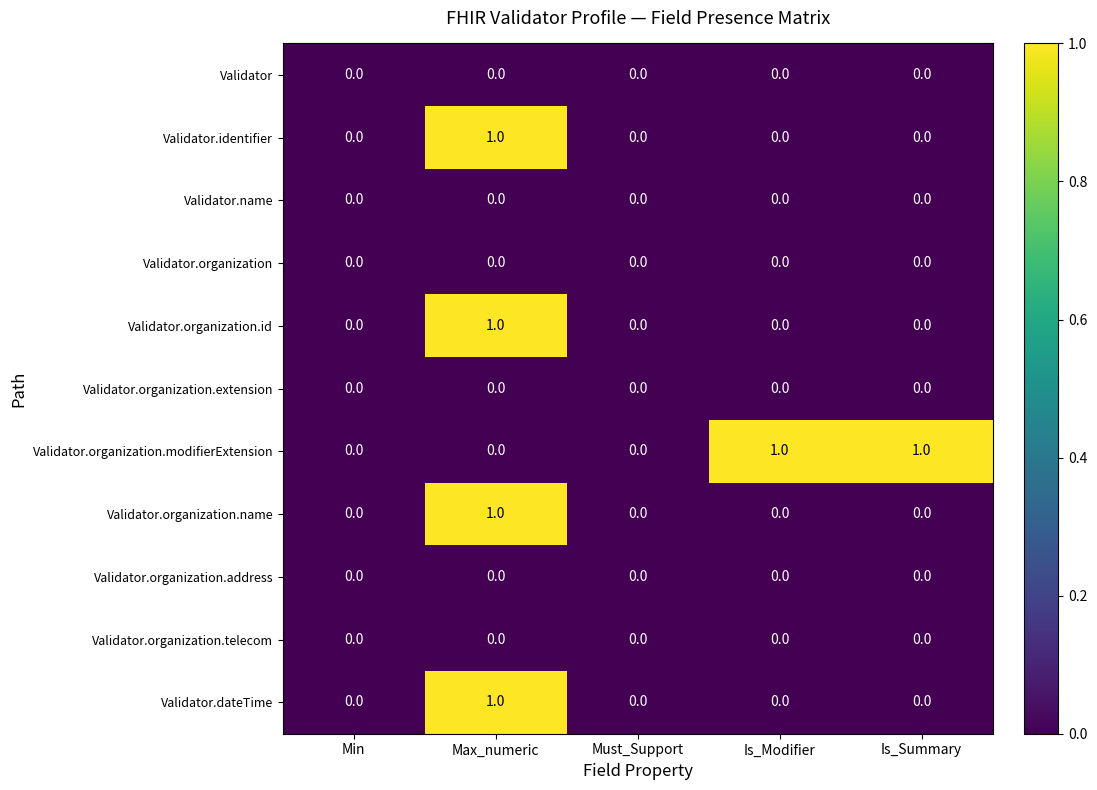

The value of Validator.organization.modifierExtension at Is_Modifier is 0. True or false?

False